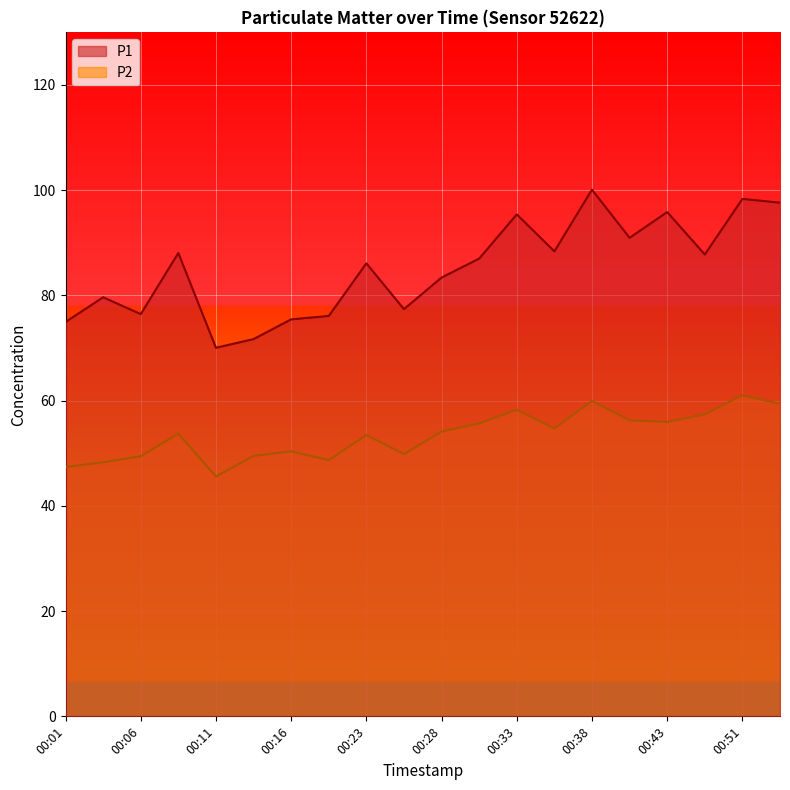

At how many categories does at least one series exceed 93?

5